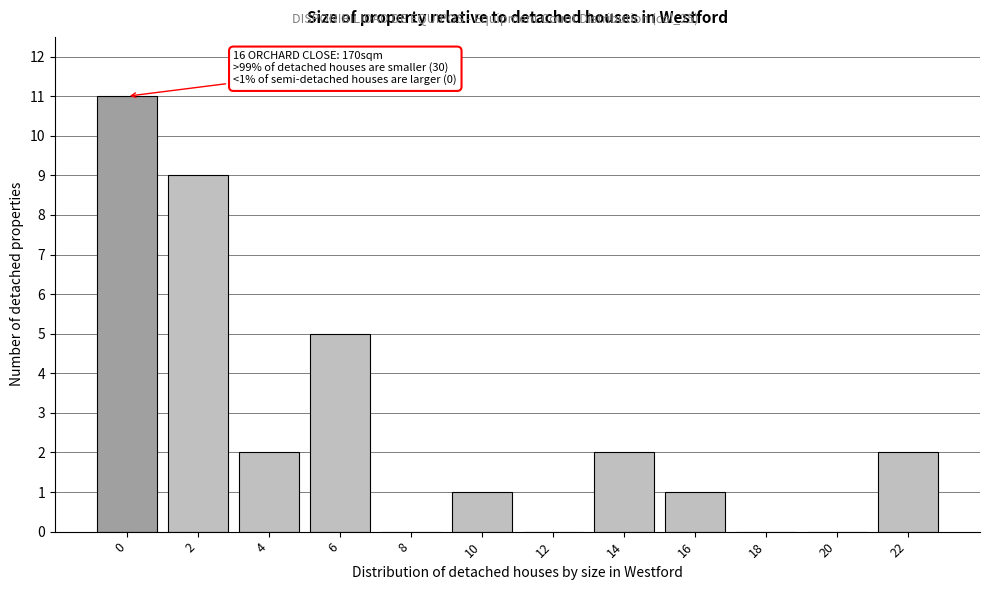

Reading left to right, list all the values displayed in this chart.

0=11	2=9	4=2	6=5	8=0	10=1	12=0	14=2	16=1	18=0	20=0	22=2